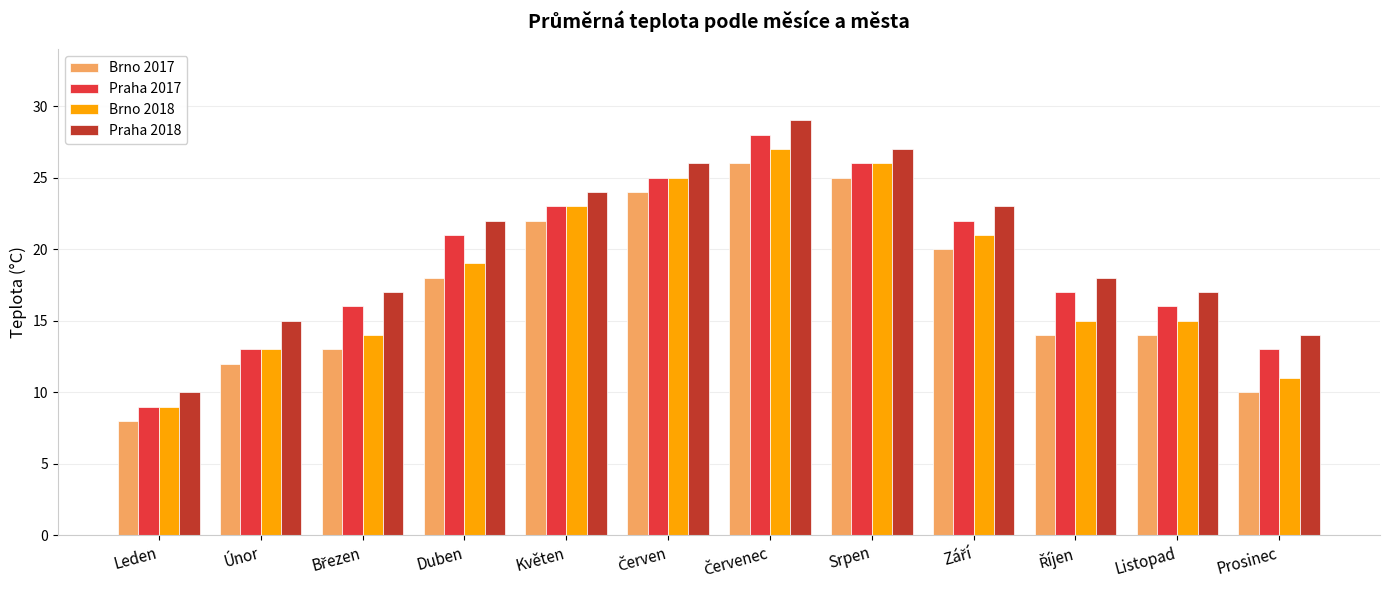

Does the chart contain stacked bars?

No